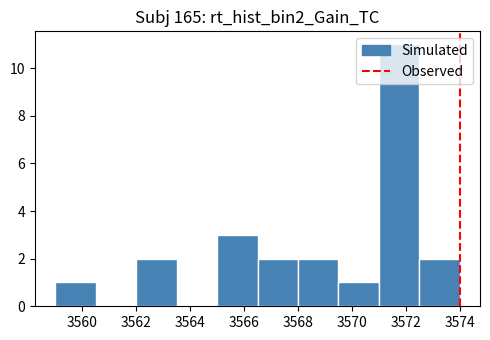

Reading left to right, list every bar in this chart as the range it spans on the x-axis followed by its height. Neither the bar edges nor the heights are printed on the chart, so give them approximately, as read against the axes.

3559.0 to 3560.5: 1
3560.5 to 3562.0: 0
3562.0 to 3563.5: 2
3563.5 to 3565.0: 0
3565.0 to 3566.5: 3
3566.5 to 3568.0: 2
3568.0 to 3569.5: 2
3569.5 to 3571.0: 1
3571.0 to 3572.5: 11
3572.5 to 3574.0: 2